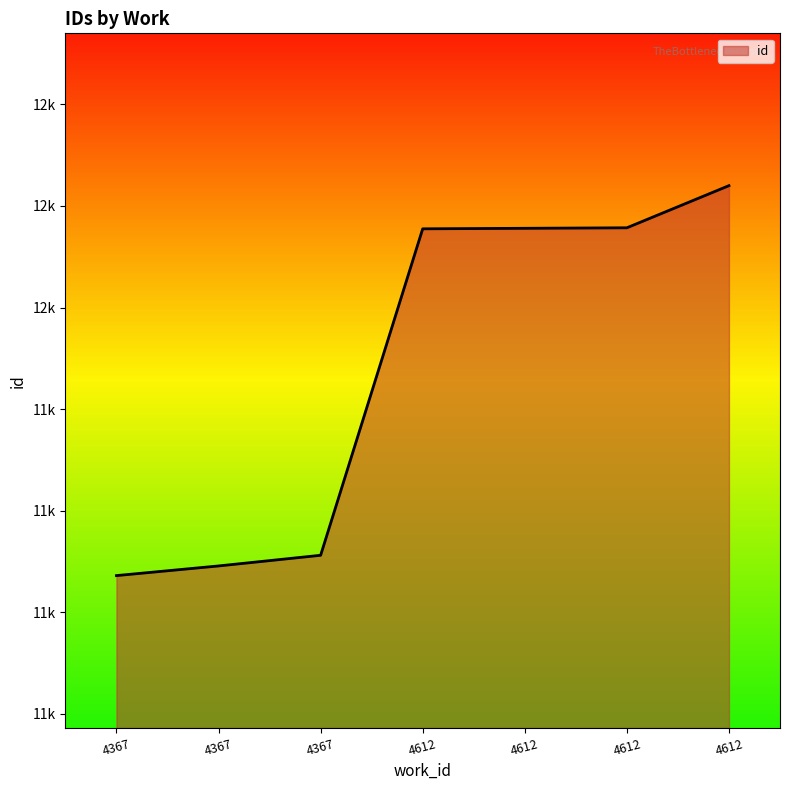

Approximately how many times larger is the value at 4612 compared to 4612?

1.0